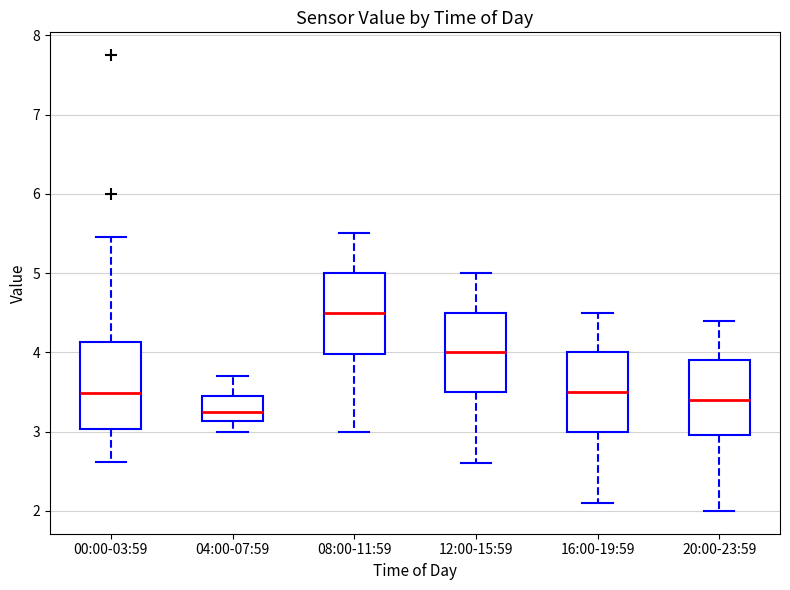

Where is the lower edge of the box for 00:00-03:59 on the y-axis? The values are not printed on the chart, so give them approximately, as read against the axis.

3.0